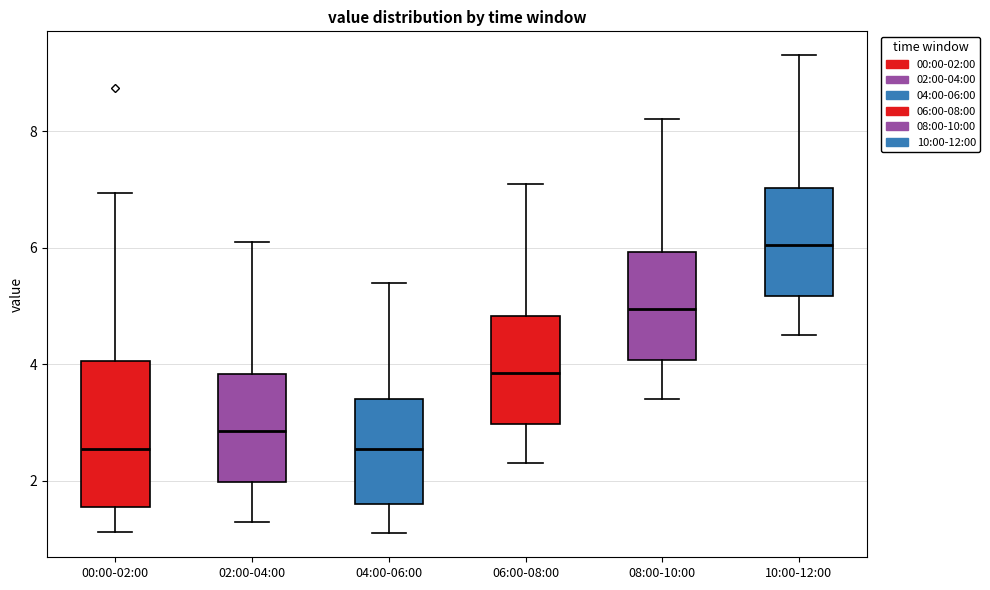

Reading left to right, read every box against the y-axis: the position of its median line, the range the box covers, and the ends of its whiskers. The values are not printed on the chart, so give them approximately, as read against the axis.

00:00-02:00: median 2.6, box 1.6 to 4.0, whiskers 1.2 to 7.0
02:00-04:00: median 2.8, box 2.0 to 3.8, whiskers 1.4 to 6.2
04:00-06:00: median 2.6, box 1.6 to 3.4, whiskers 1.2 to 5.4
06:00-08:00: median 3.8, box 3.0 to 4.8, whiskers 2.4 to 7.2
08:00-10:00: median 5.0, box 4.0 to 6.0, whiskers 3.4 to 8.2
10:00-12:00: median 6.0, box 5.2 to 7.0, whiskers 4.6 to 9.4